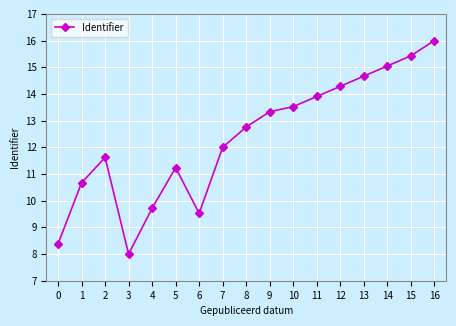

What is the maximum value shown in the chart?

16.0